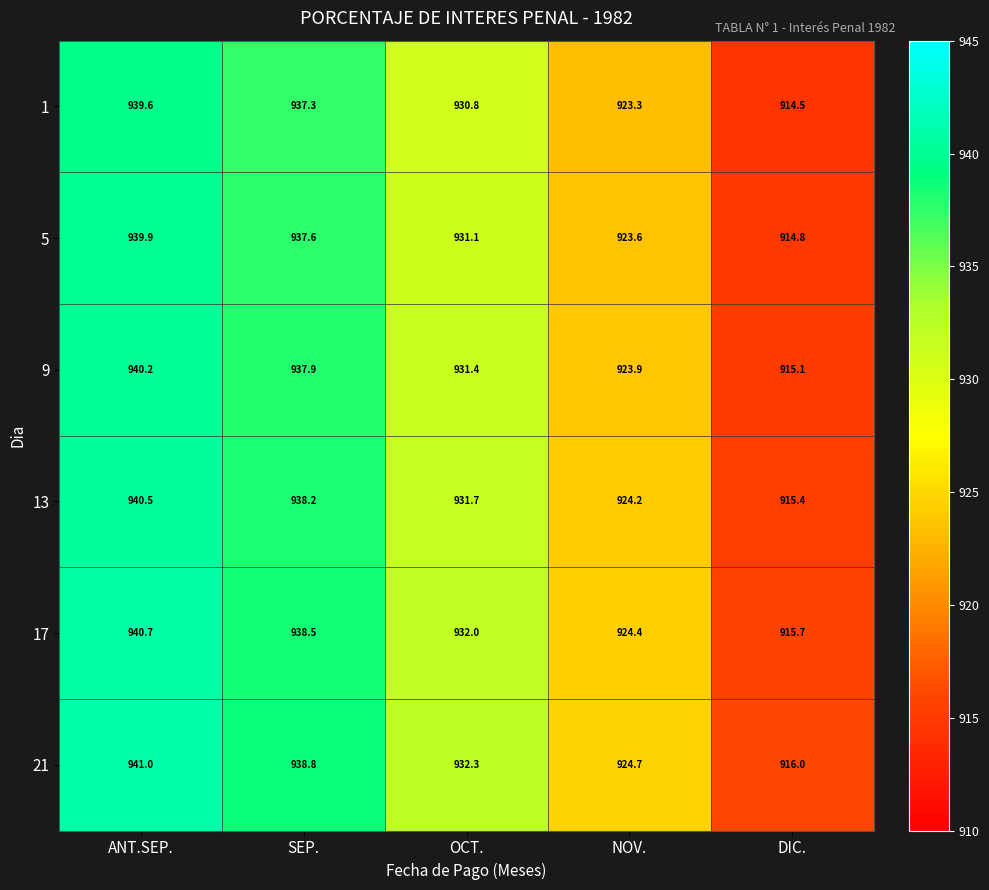

List the series in order of their peak value, highest first.

21, 17, 13, 9, 5, 1